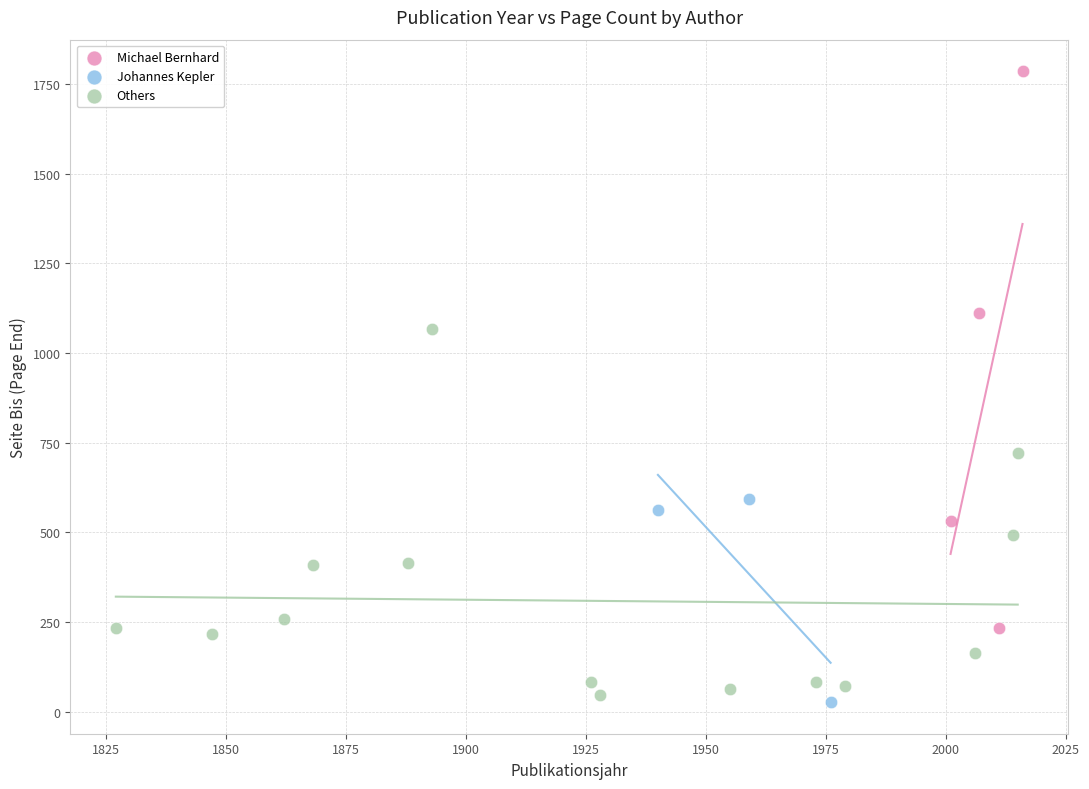

Which series reaches the maximum Y coordinate?

Michael Bernhard